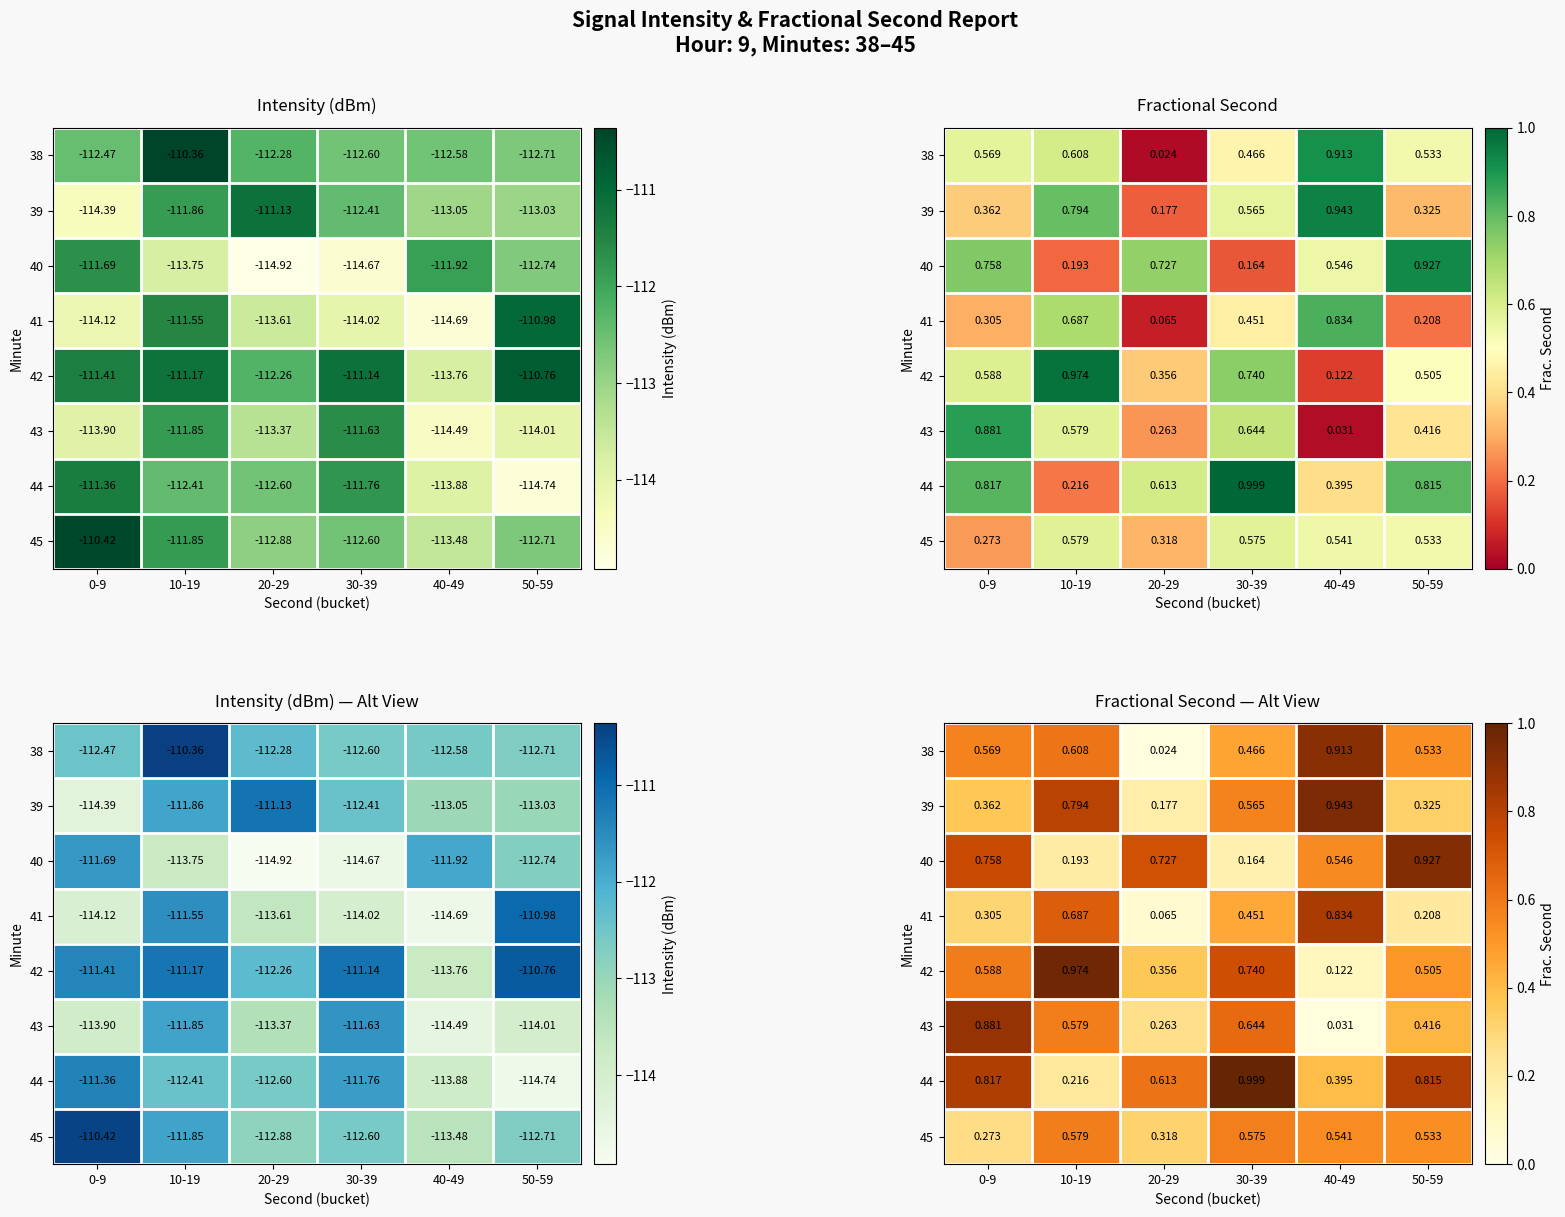

What is the total value across all series at 0-9?

4.6